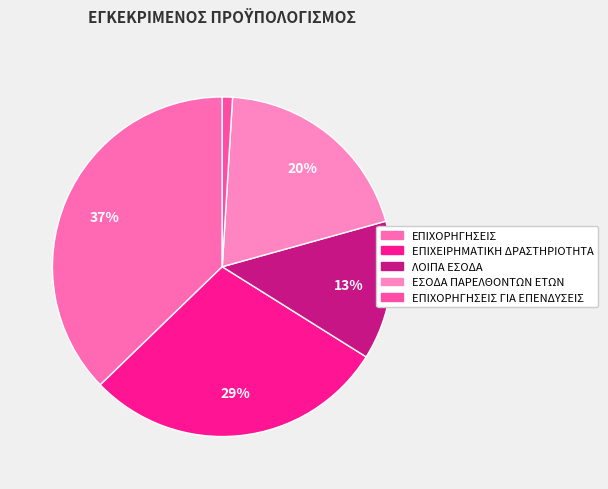

How many slices are in this pie chart?

5